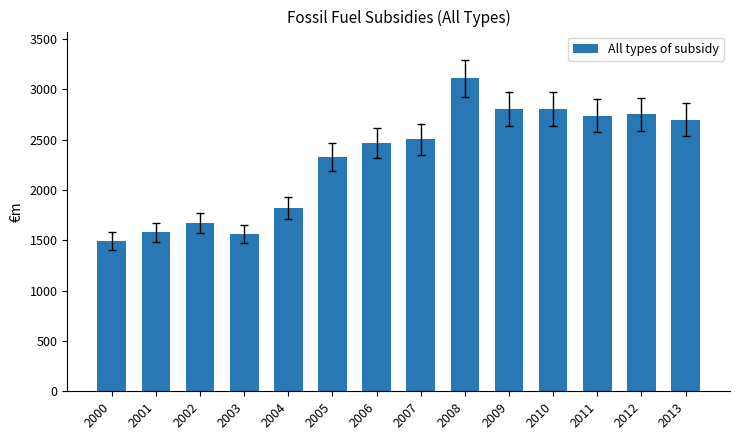

What is the difference between the maximum and minimum values?

1618